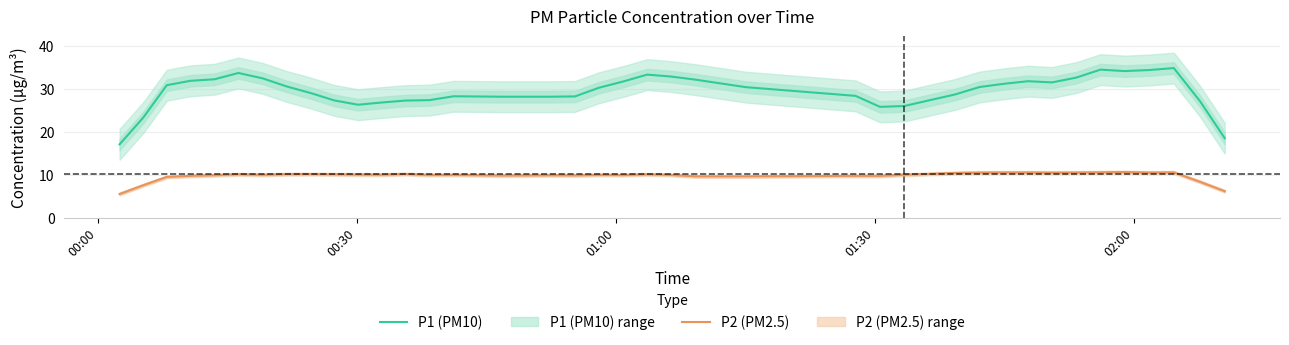

List the series in order of their overall mean, highest first.

P1 (PM10), P2 (PM2.5)